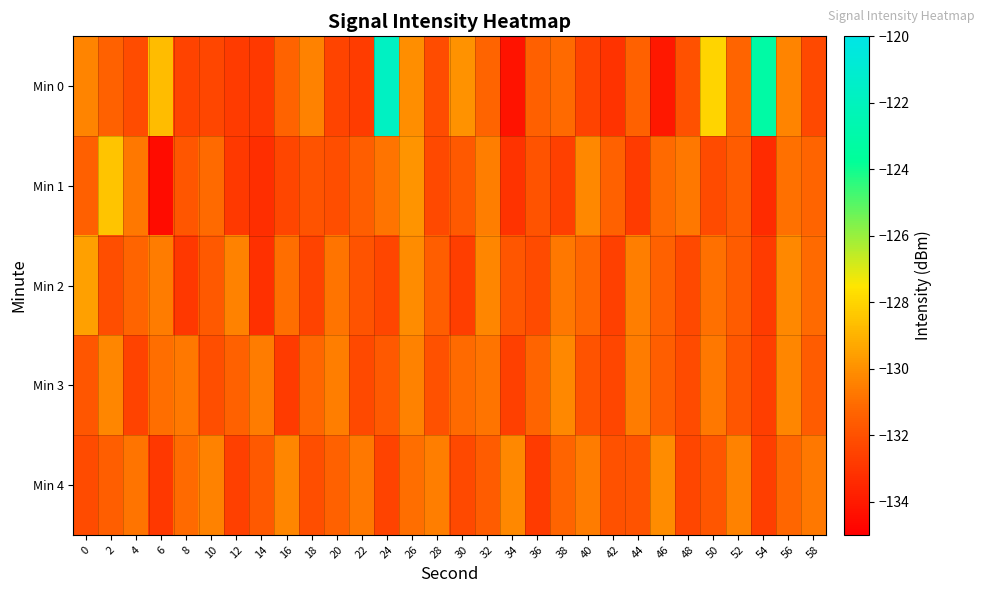

List the series in order of their peak value, lowest first.

Min 3, Min 4, Min 2, Min 1, Min 0